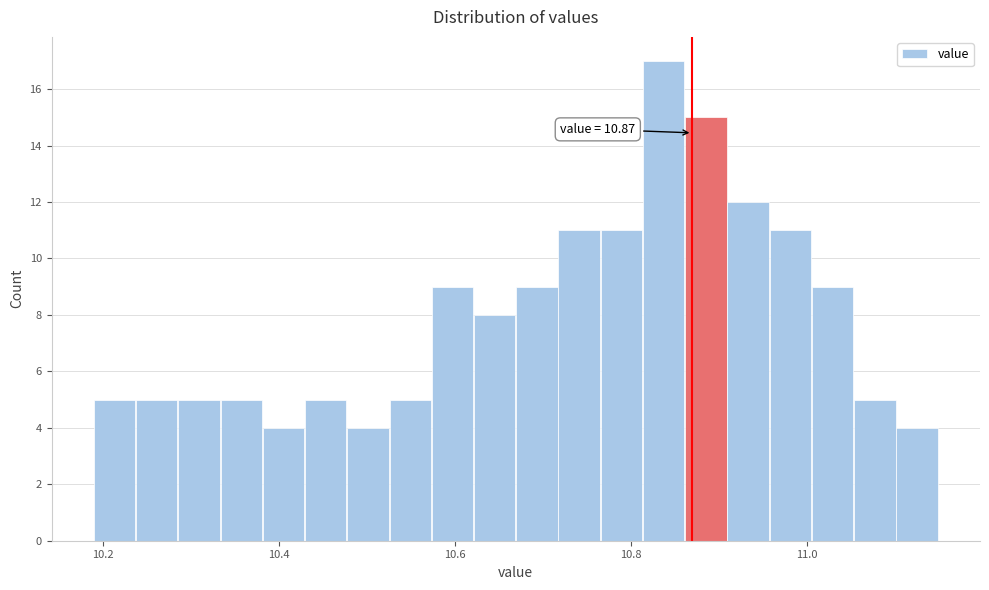

Around what value on the x-axis is the tallest bar? Give the approximate position of its centre, as read against the axis.

10.84